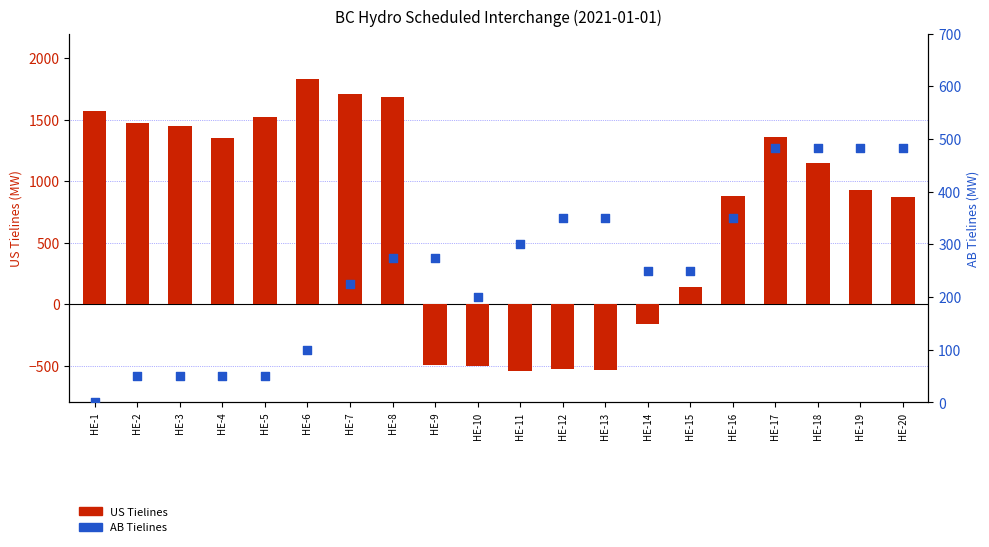

What are all the series names shown in the legend?

US Tielines, AB Tielines